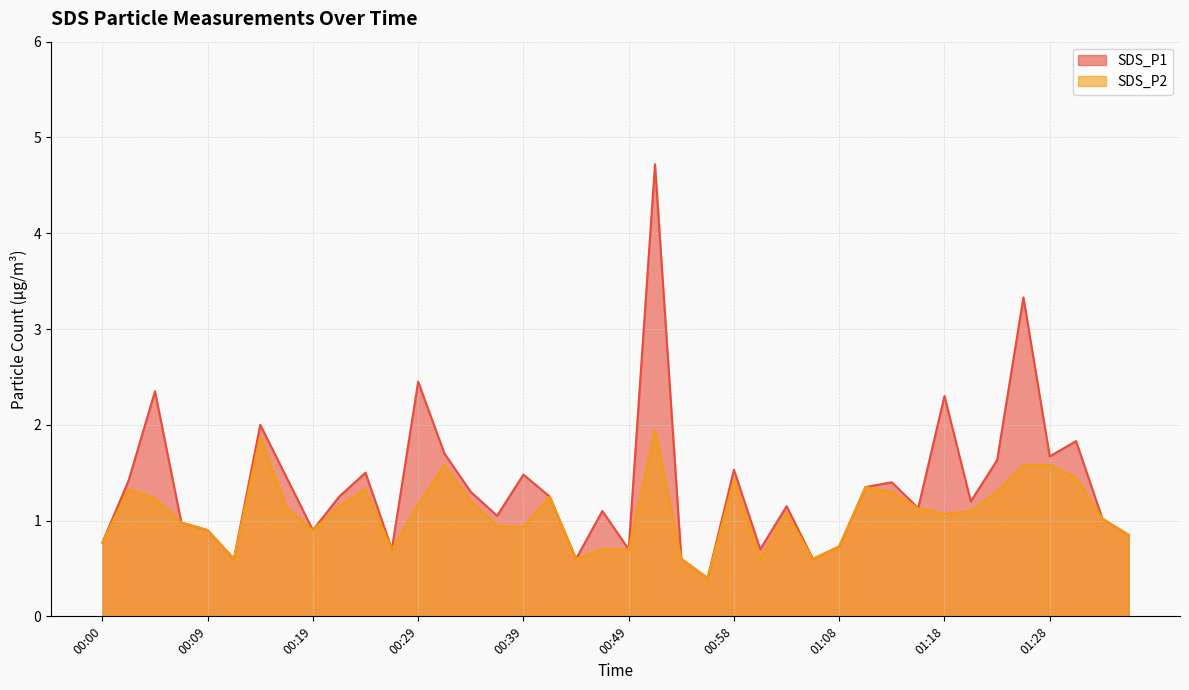

Rank the series at 01:11 from highest to lowest value.

SDS_P1, SDS_P2